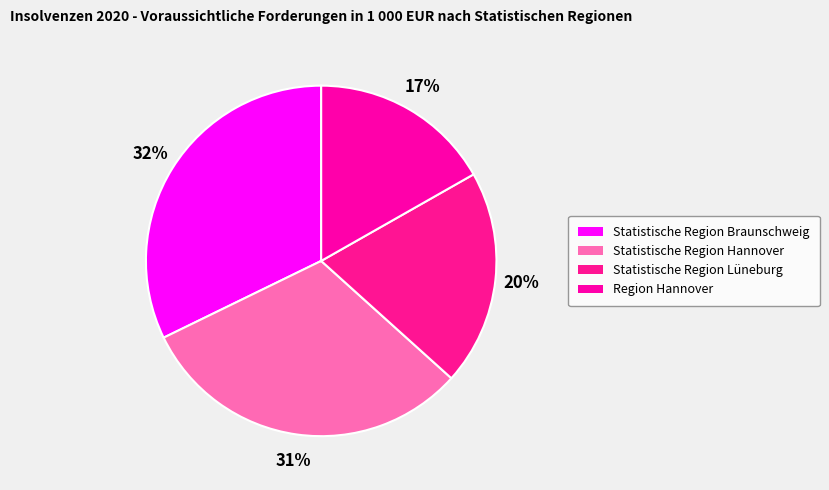

What is the change in value from Statistische Region Braunschweig to Region Hannover?

-421888